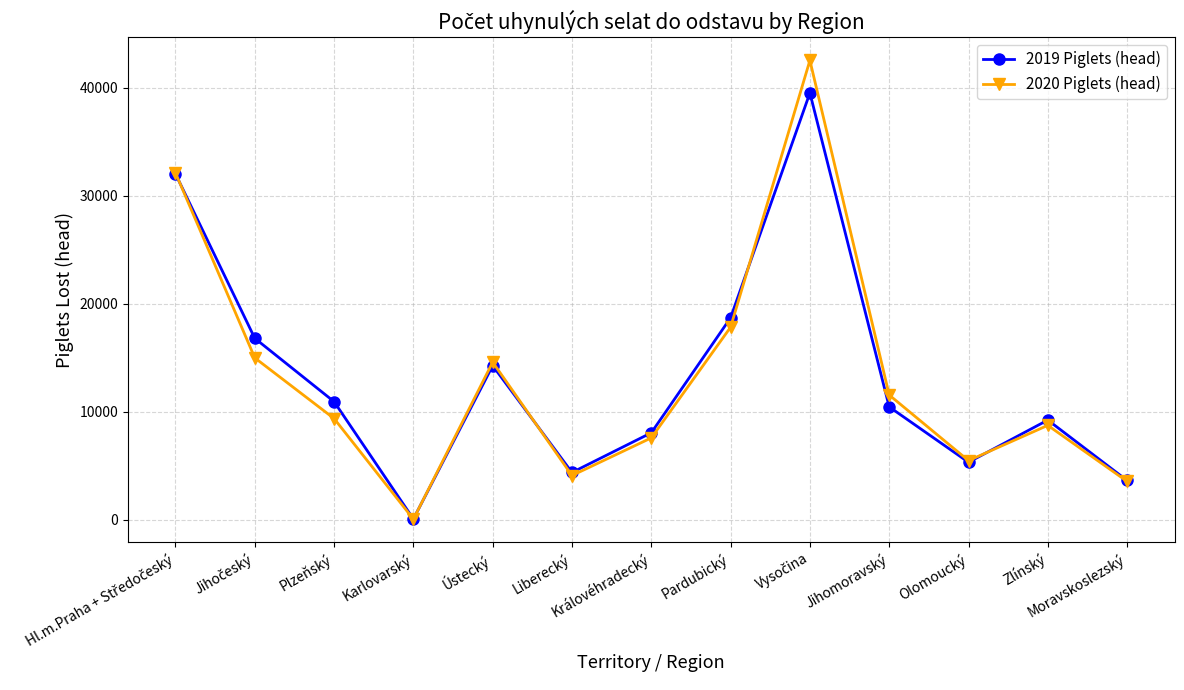

Which series has the widest spread of values?

2020 Piglets (head)